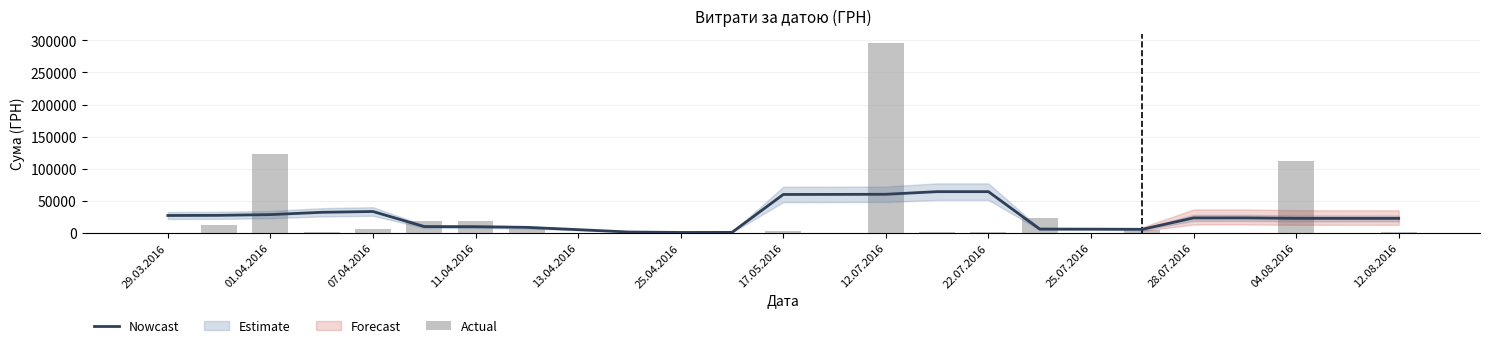

The value of Actual at 07.04.2016 is 5735.4. True or false?

True